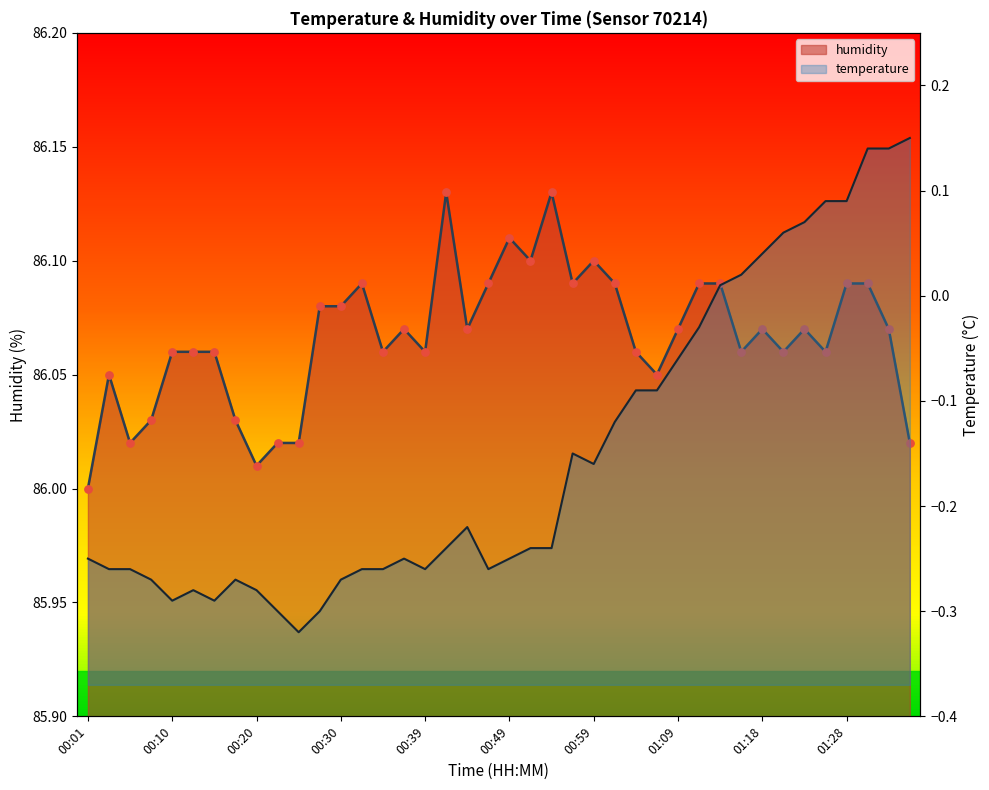

What is the ratio of the value at 01:36 to the value at 00:35?

1.0